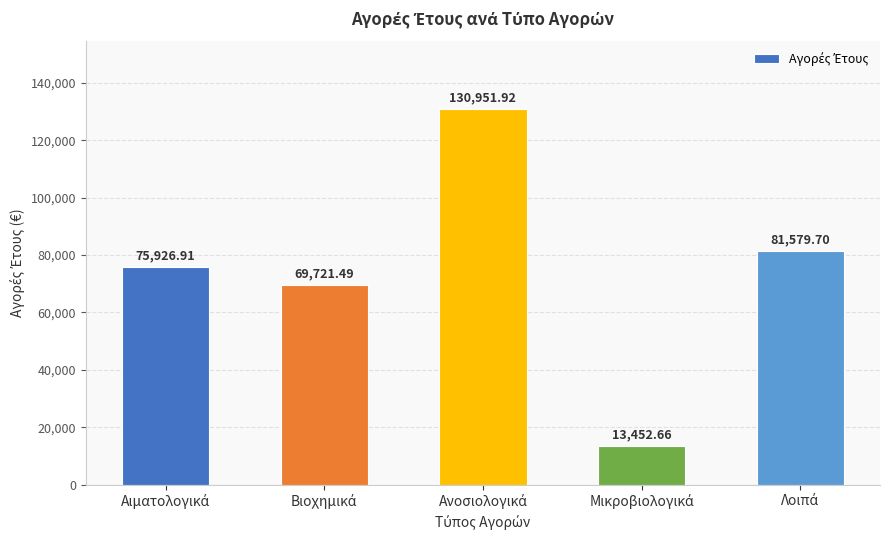

Count the number of values greater than 75926.

3